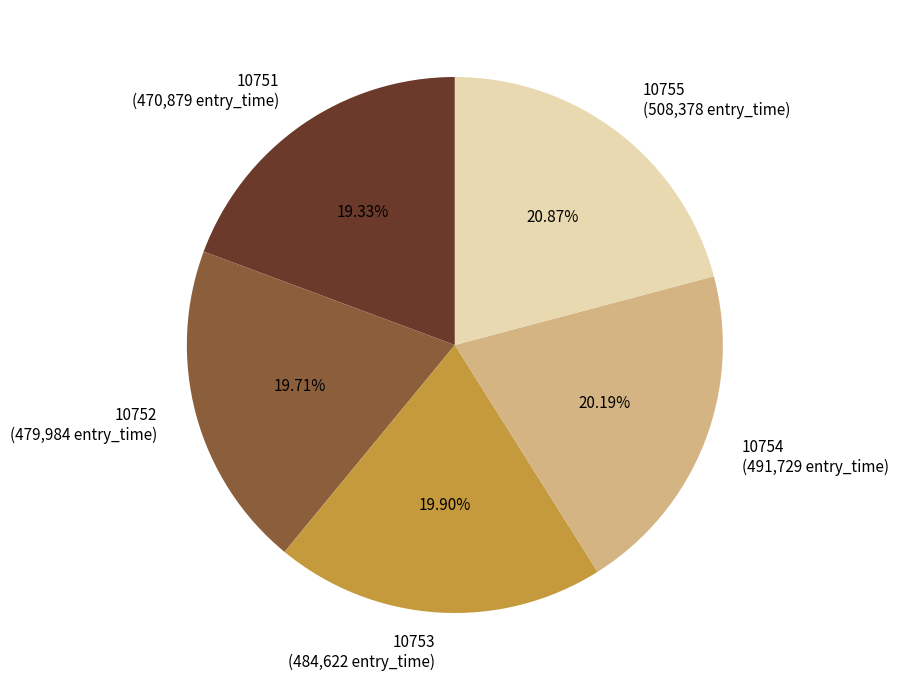

Is there any slice that represents more than half of the pie?

No